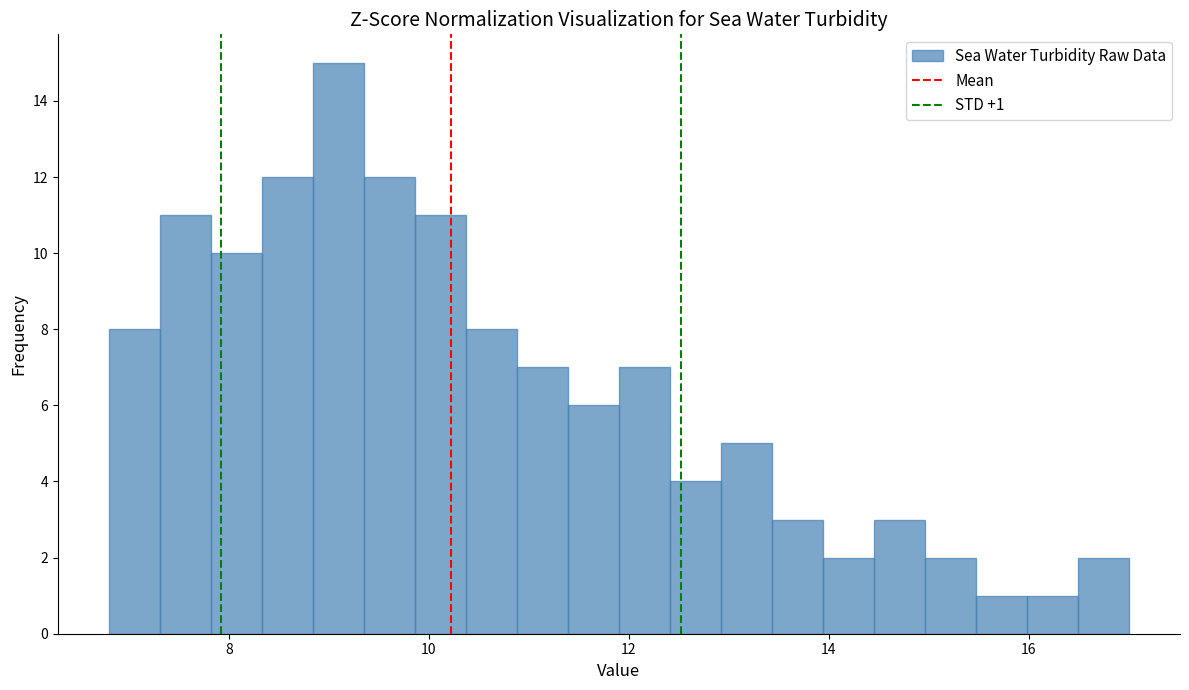

Around what value on the x-axis is the tallest bar? Give the approximate position of its centre, as read against the axis.

9.0